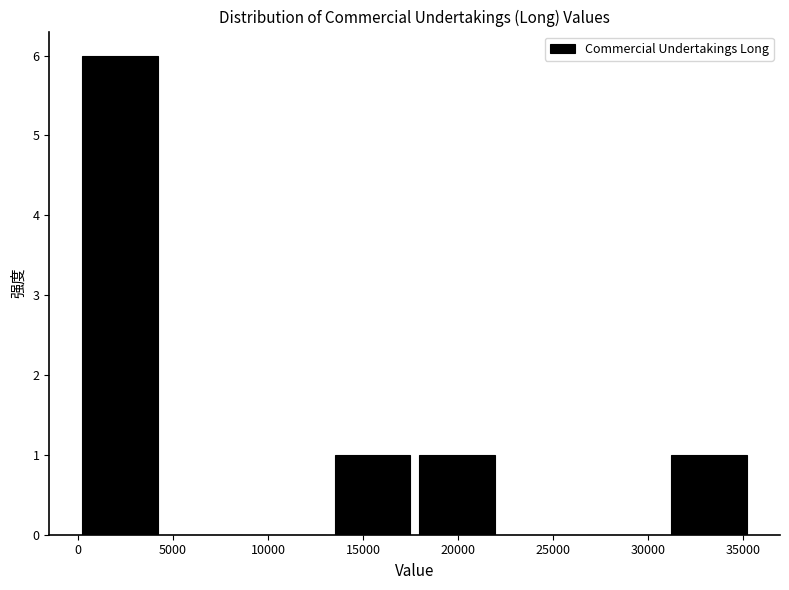

What is the height of the bar covering 17500 to 22000 on the x-axis? Neither the bar edges nor the heights are printed on the chart, so give them approximately, as read against the axes.

1